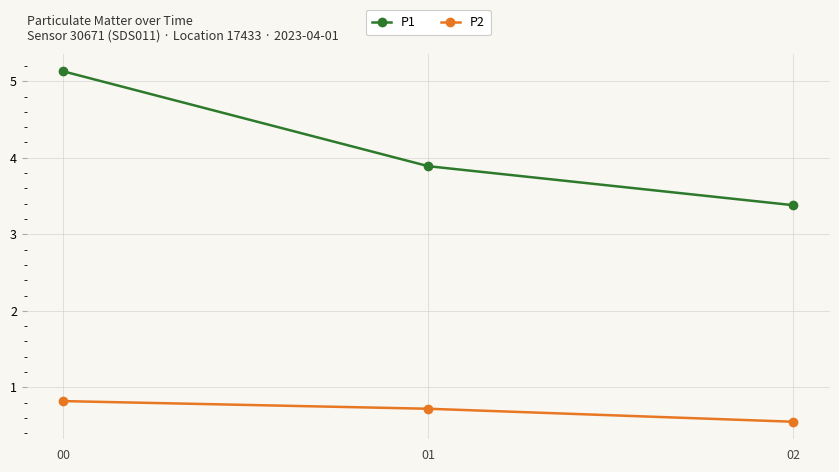

What is the value of the P1 point at the 3rd from the left?

3.4